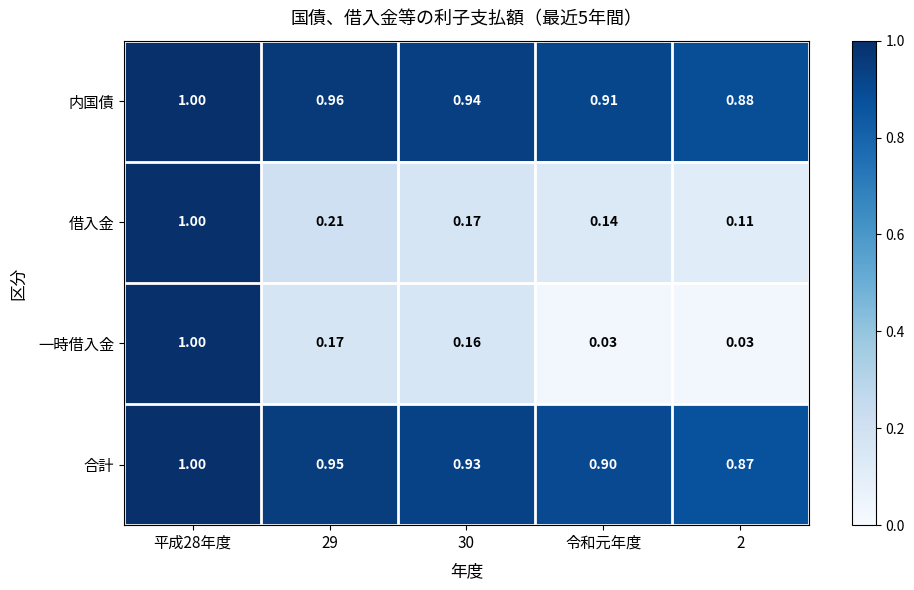

Between 平成28年度 and 令和元年度, which series saw the biggest shift?

一時借入金